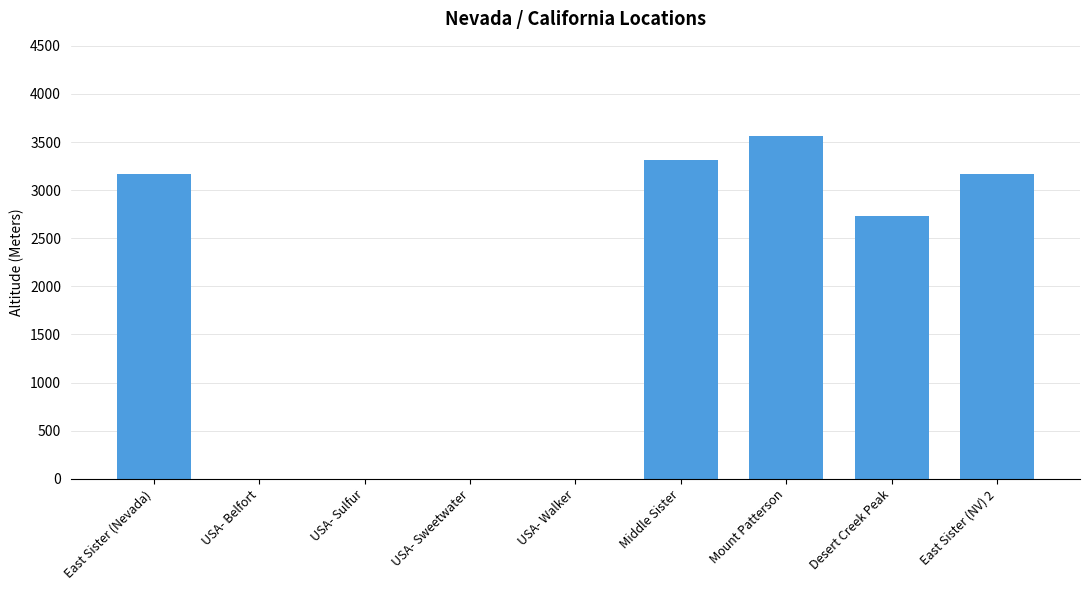

What is the maximum value shown in the chart?

3558